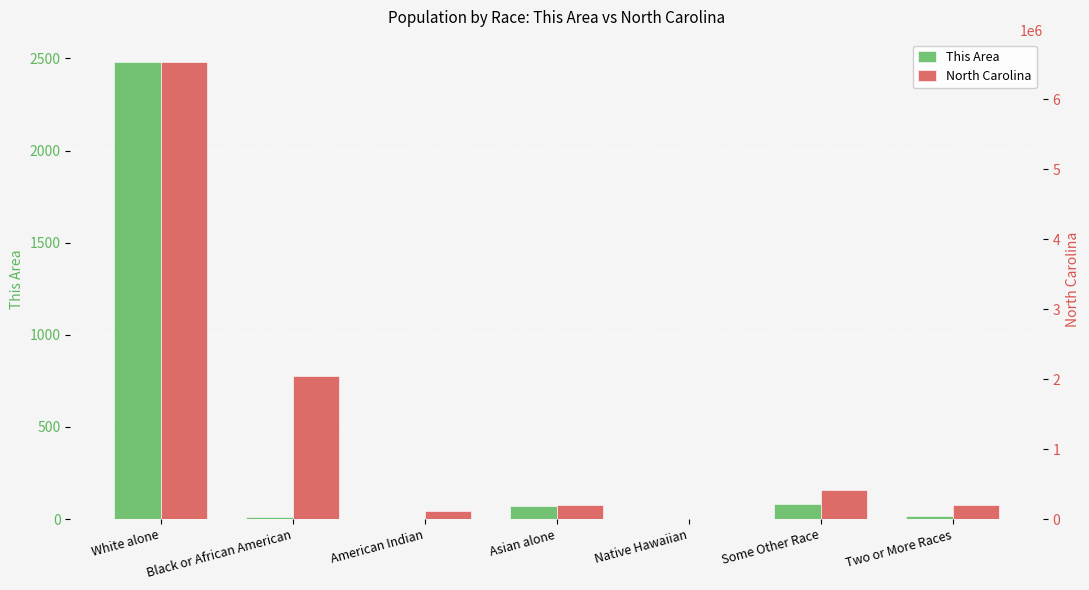

How many categories are shown in the chart?

7